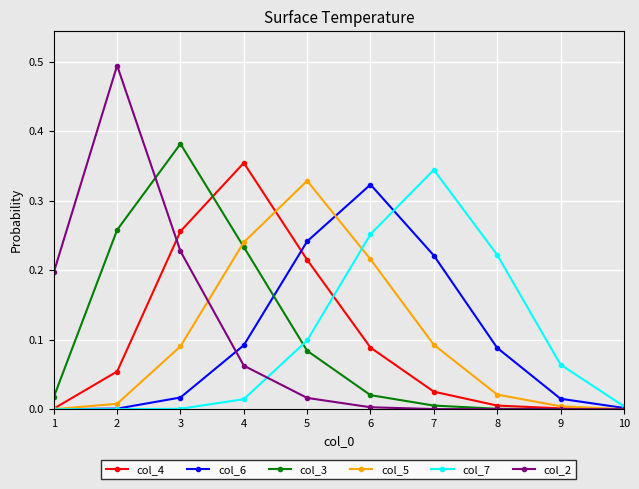

What is the sum of all col_6 values?

1.0